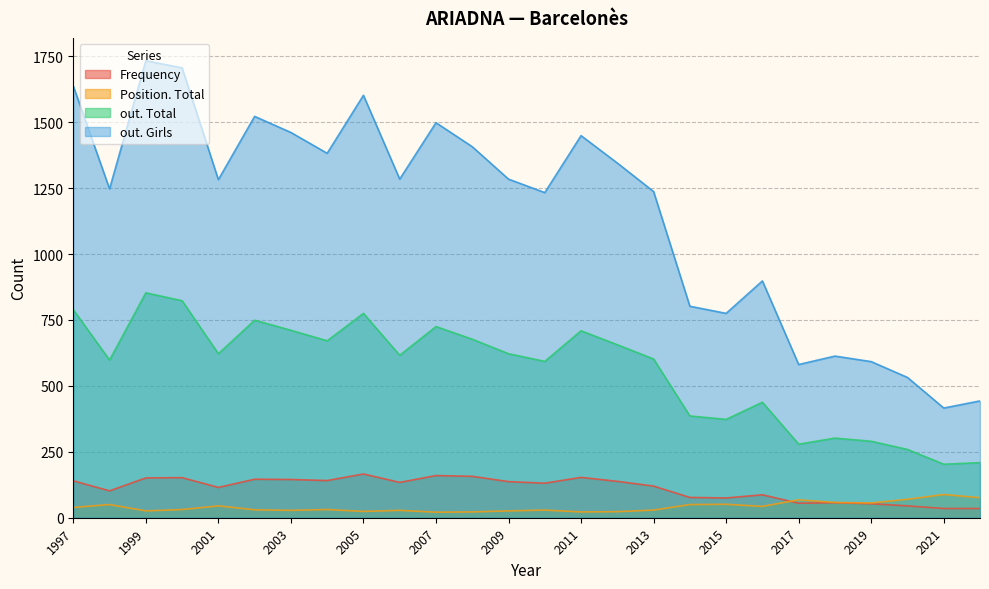

True or false: out. Girls and Position. Total cross at least once.

False